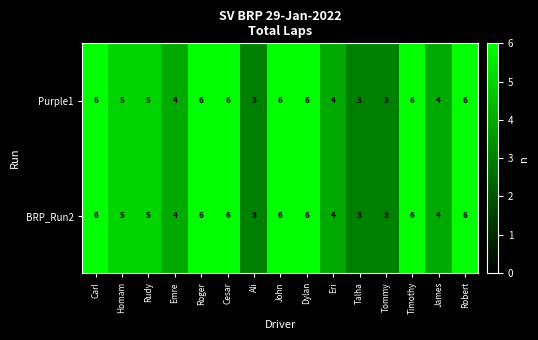

How many data points in BRP_Run2 are less than 5?

6